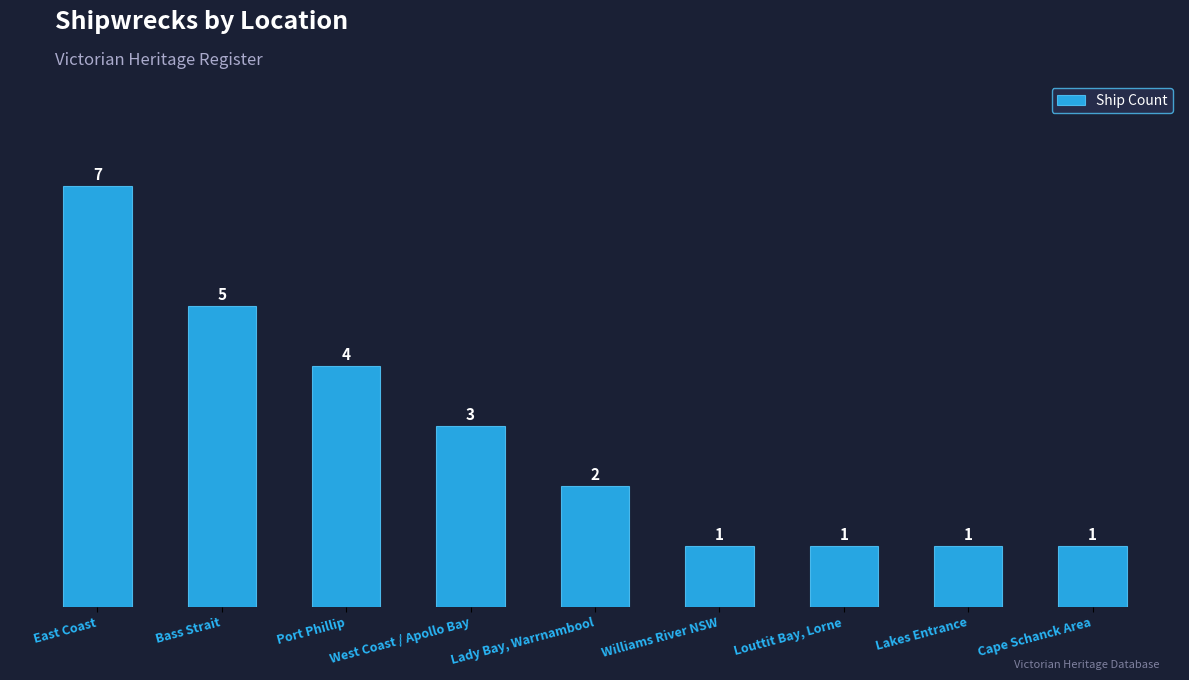

Reading right to left, what are all the values shown in this chart?

1	1	1	1	2	3	4	5	7